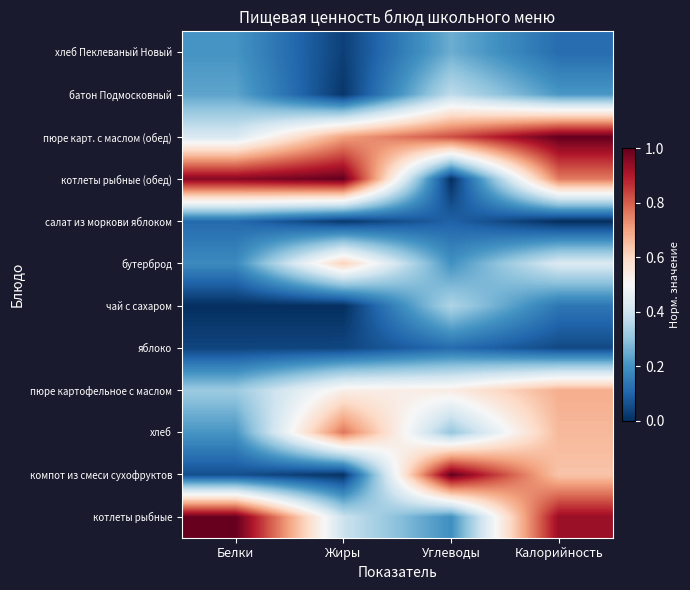

What is the spread (max minus min) of values at Калорийность?

1.0